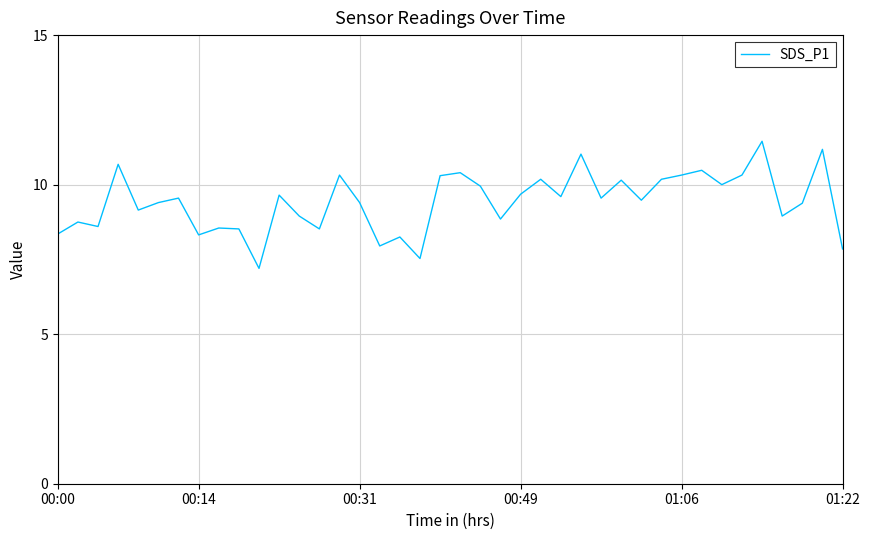

Is this an area chart (filled region under the line)?

No